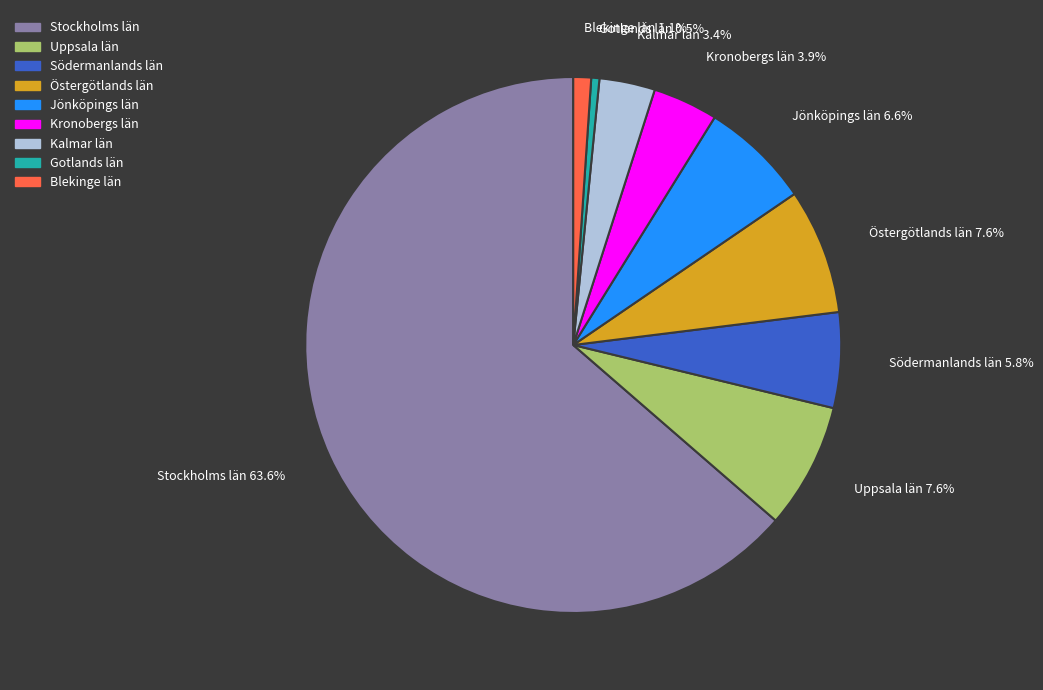

To the nearest percent, what is the difference between the Jönköpings län and Östergötlands län slice percentages?

1%